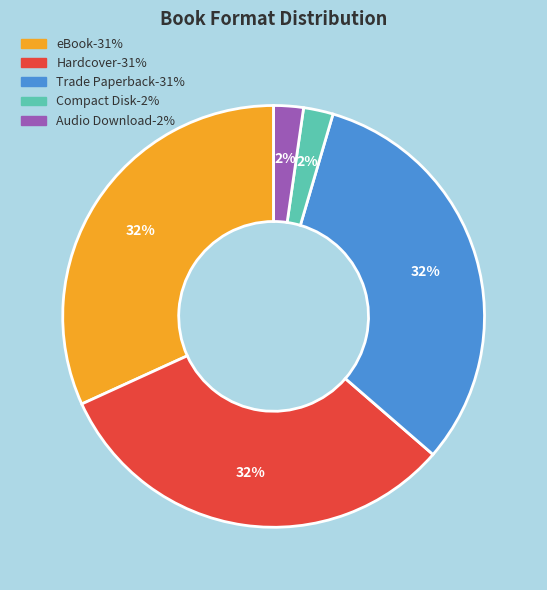

Does any single category account for the majority?

No